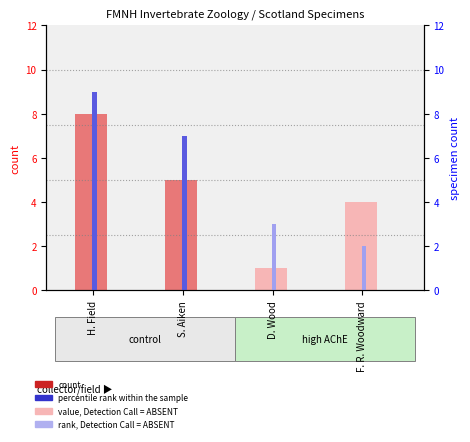

What is the value of the count bar at the 3rd from the left?

1